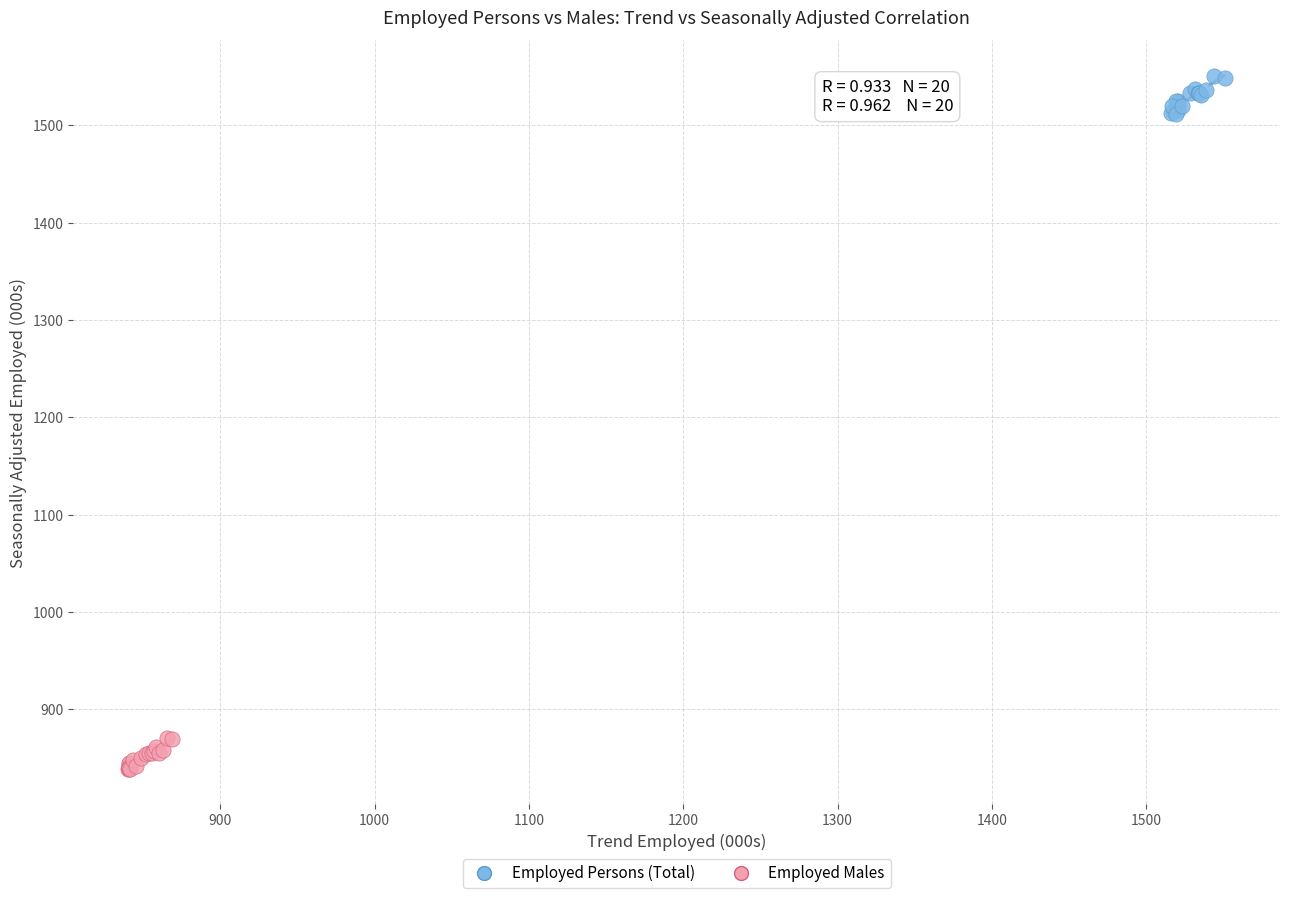

Which series contains the lowest Y value?

Employed Males